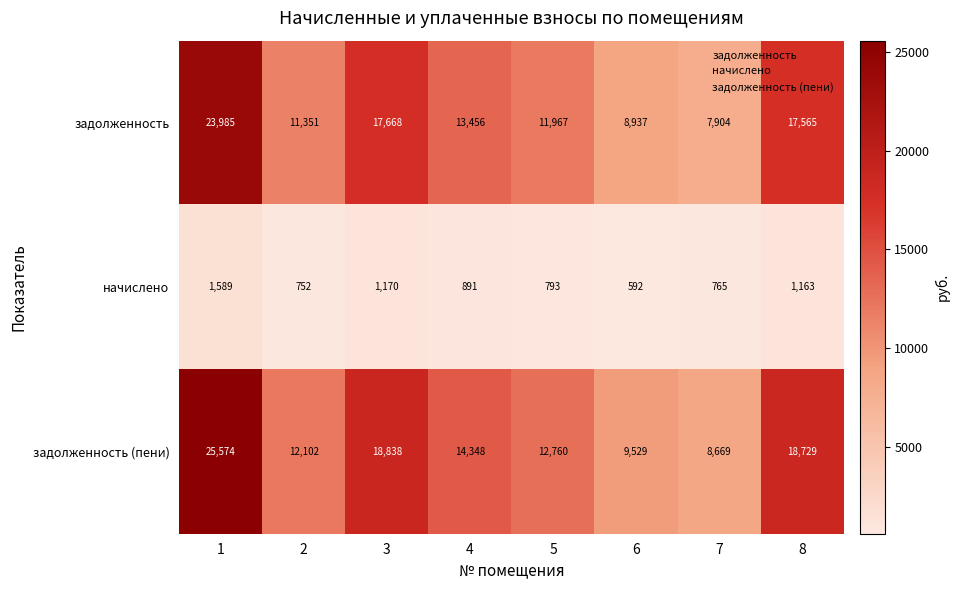

What is the sum of the задолженность values at 2 and 5?

23318